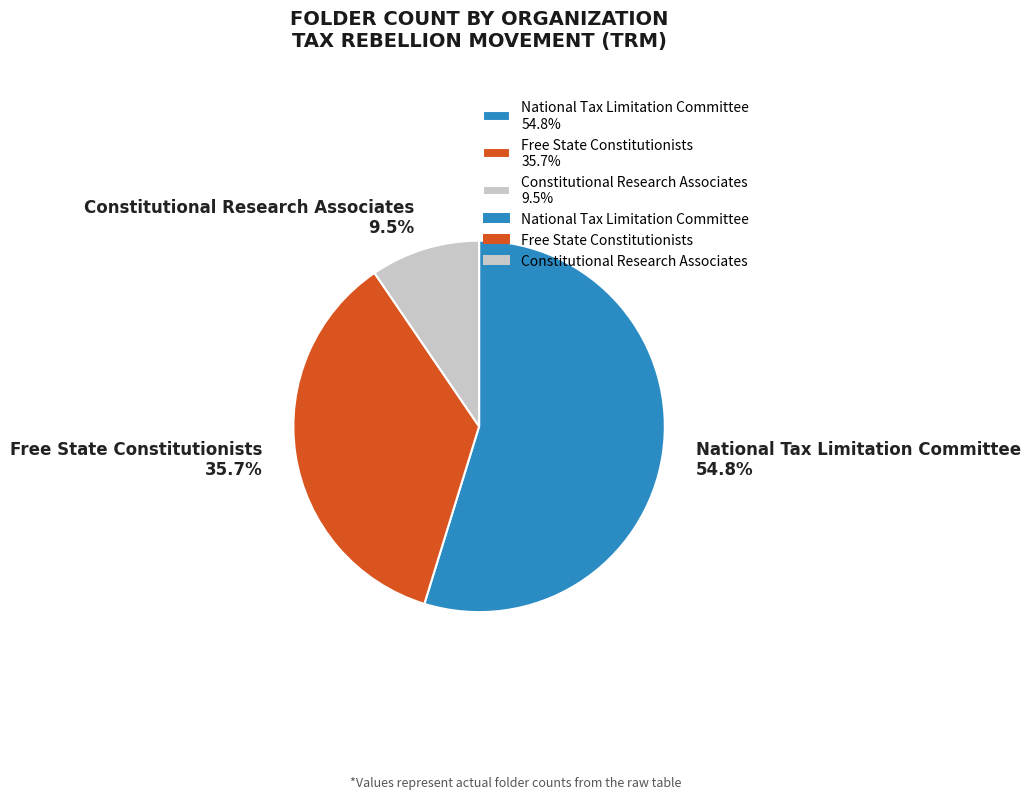

Which category has the smallest portion of the pie?

Constitutional Research Associates